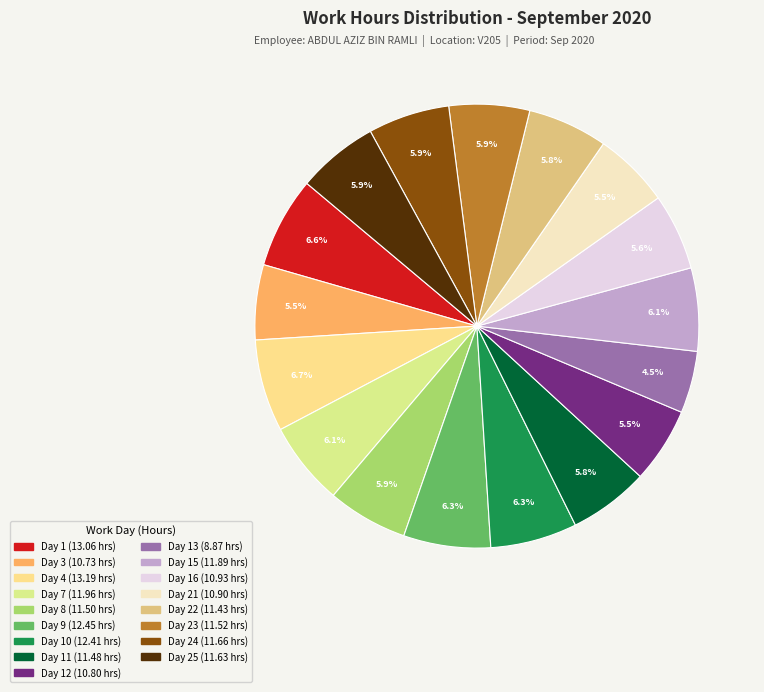

How many segments does this pie chart have?

17